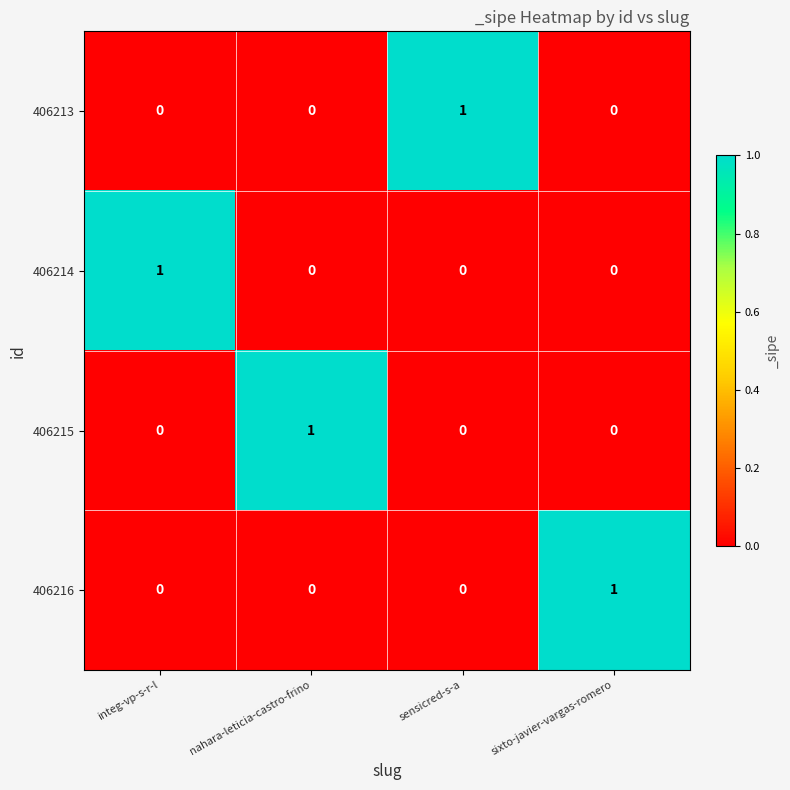

Which category has the highest value in the 406216 series?

sixto-javier-vargas-romero